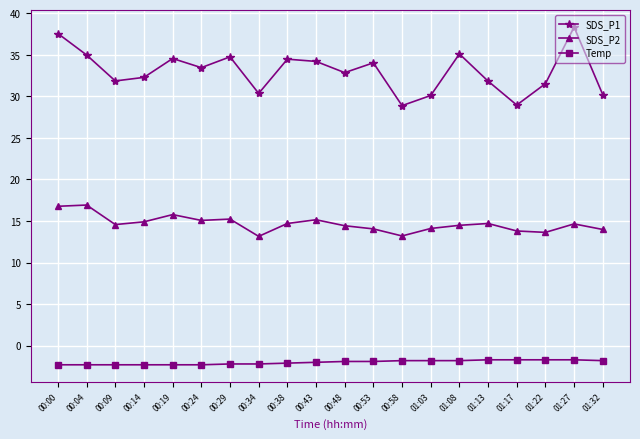

True or false: Temp and SDS_P1 intersect in this chart.

False